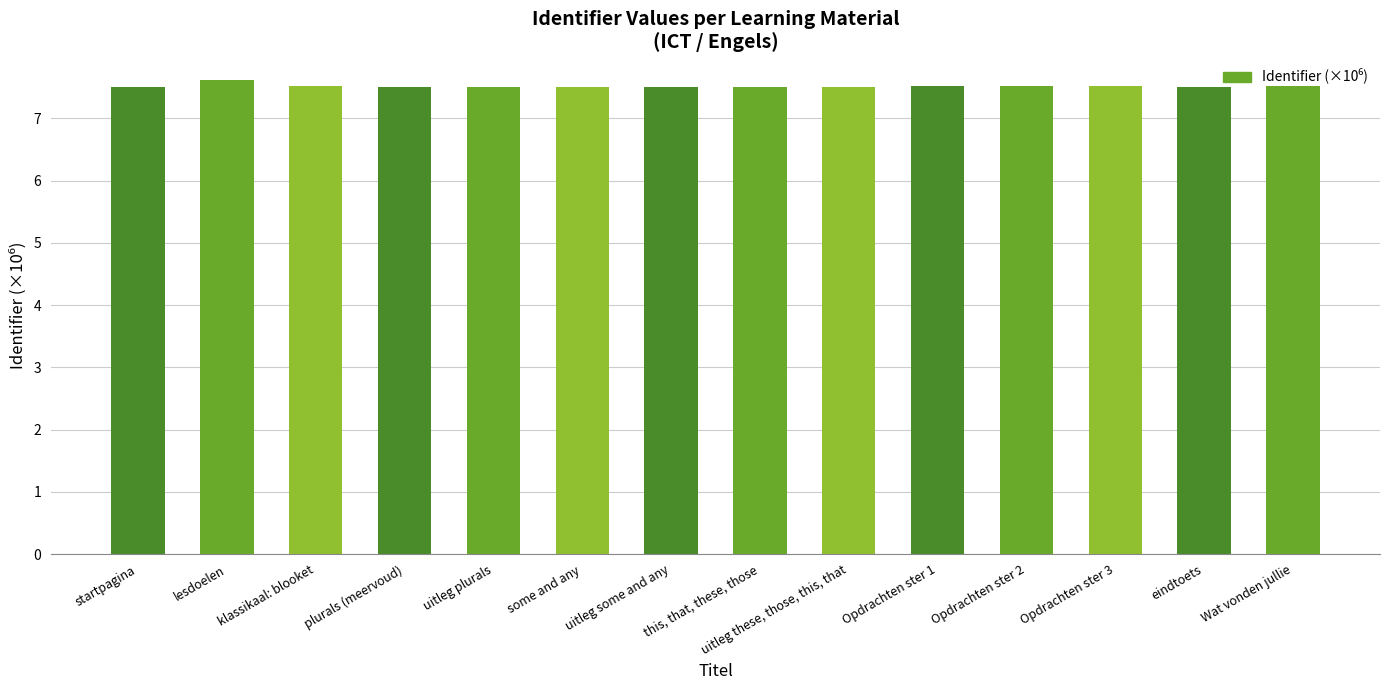

How many categories are shown in the chart?

14